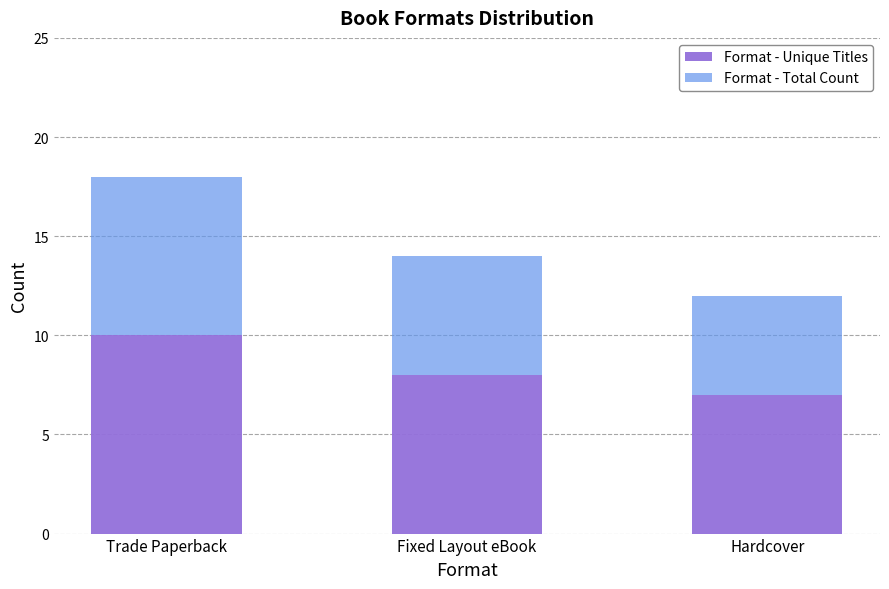

Is it true that Format - Unique Titles equals 7 at Hardcover?

True